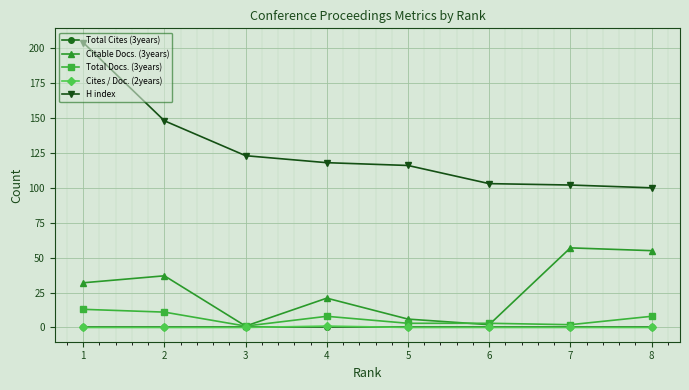

True or false: H index and Cites / Doc. (2years) intersect in this chart.

False